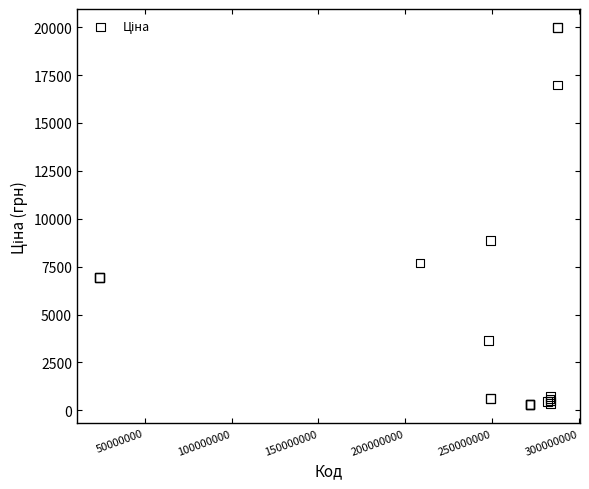

What Y value in the scatter plot is closest to 10137?

8856.7